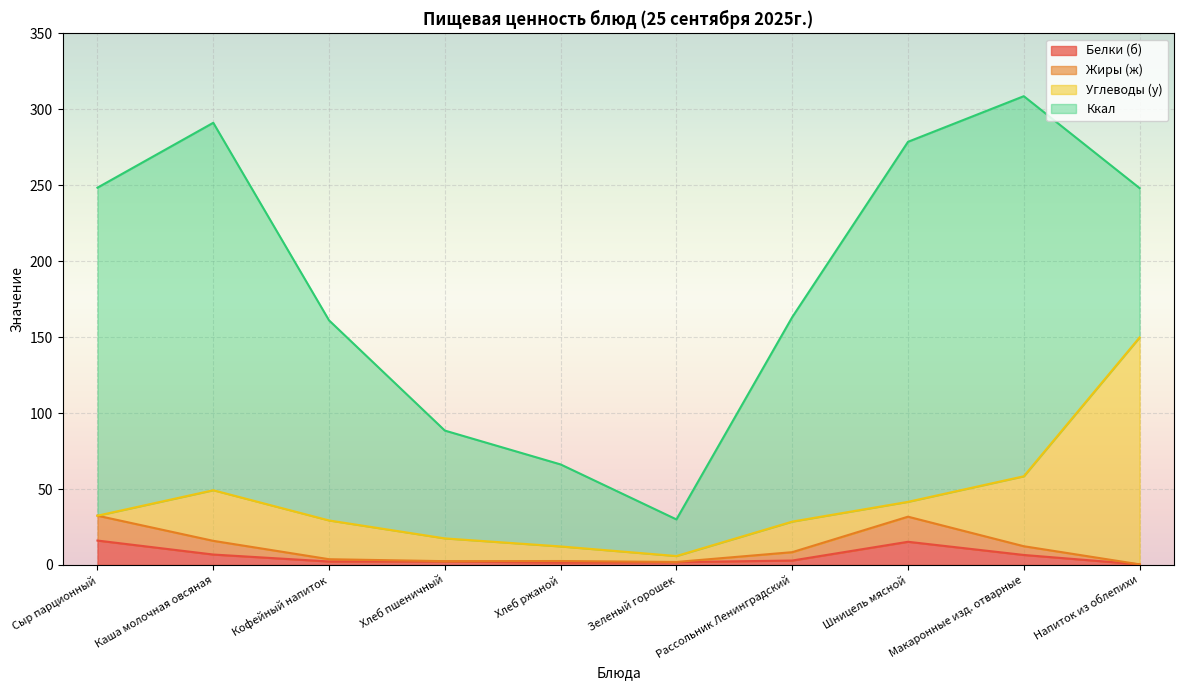

True or false: Белки (б) has a value of 16.1 at Сыр парционный.

True